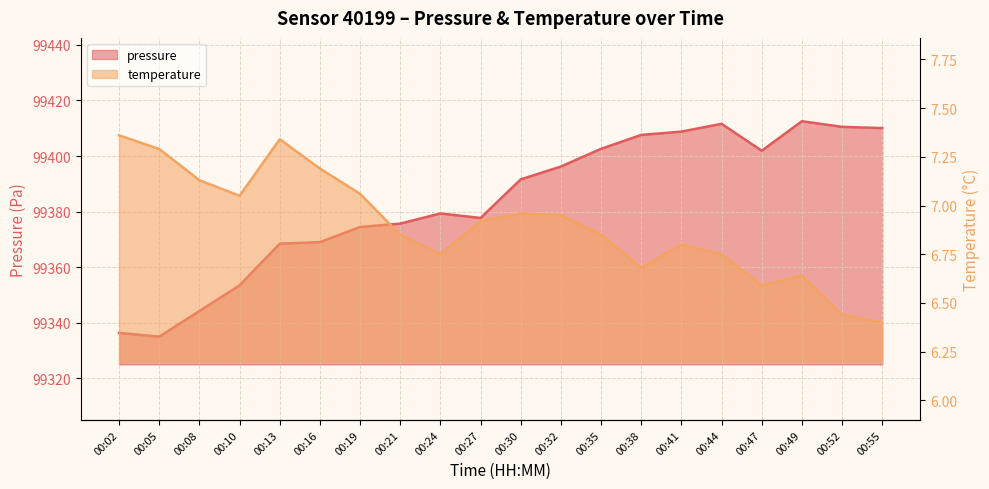

In pressure, how many points are lower than both neighbors (excluding endpoints)?

3